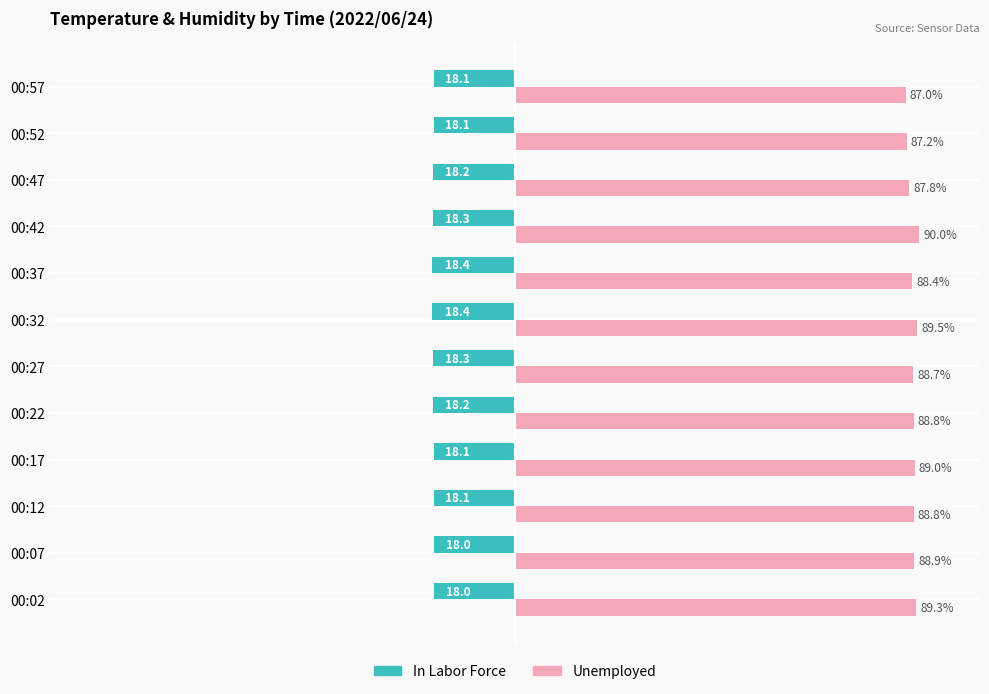

What are all the series names shown in the legend?

In Labor Force, Unemployed